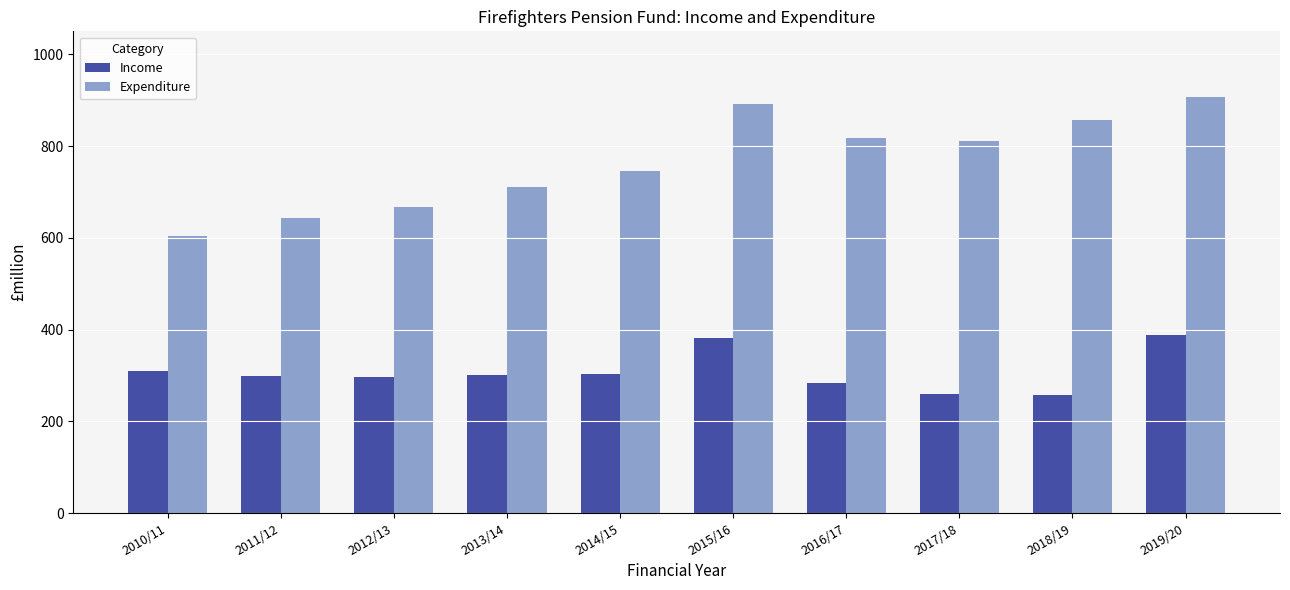

What is the difference between the highest and lowest values at 2011/12?

345.4